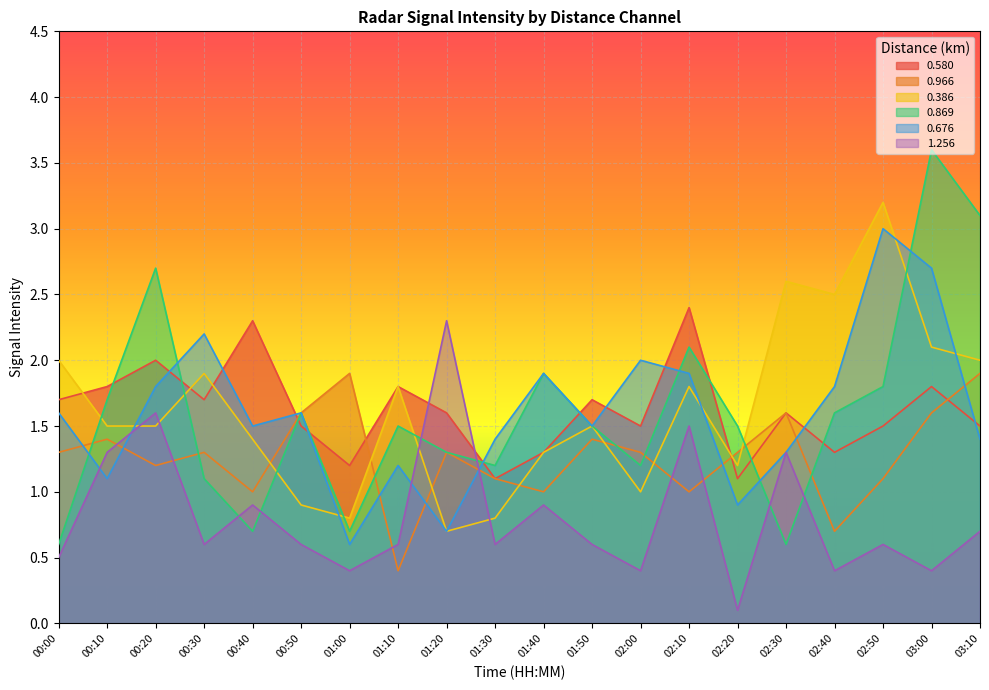

At which category is the sum across all series the highest?

03:00